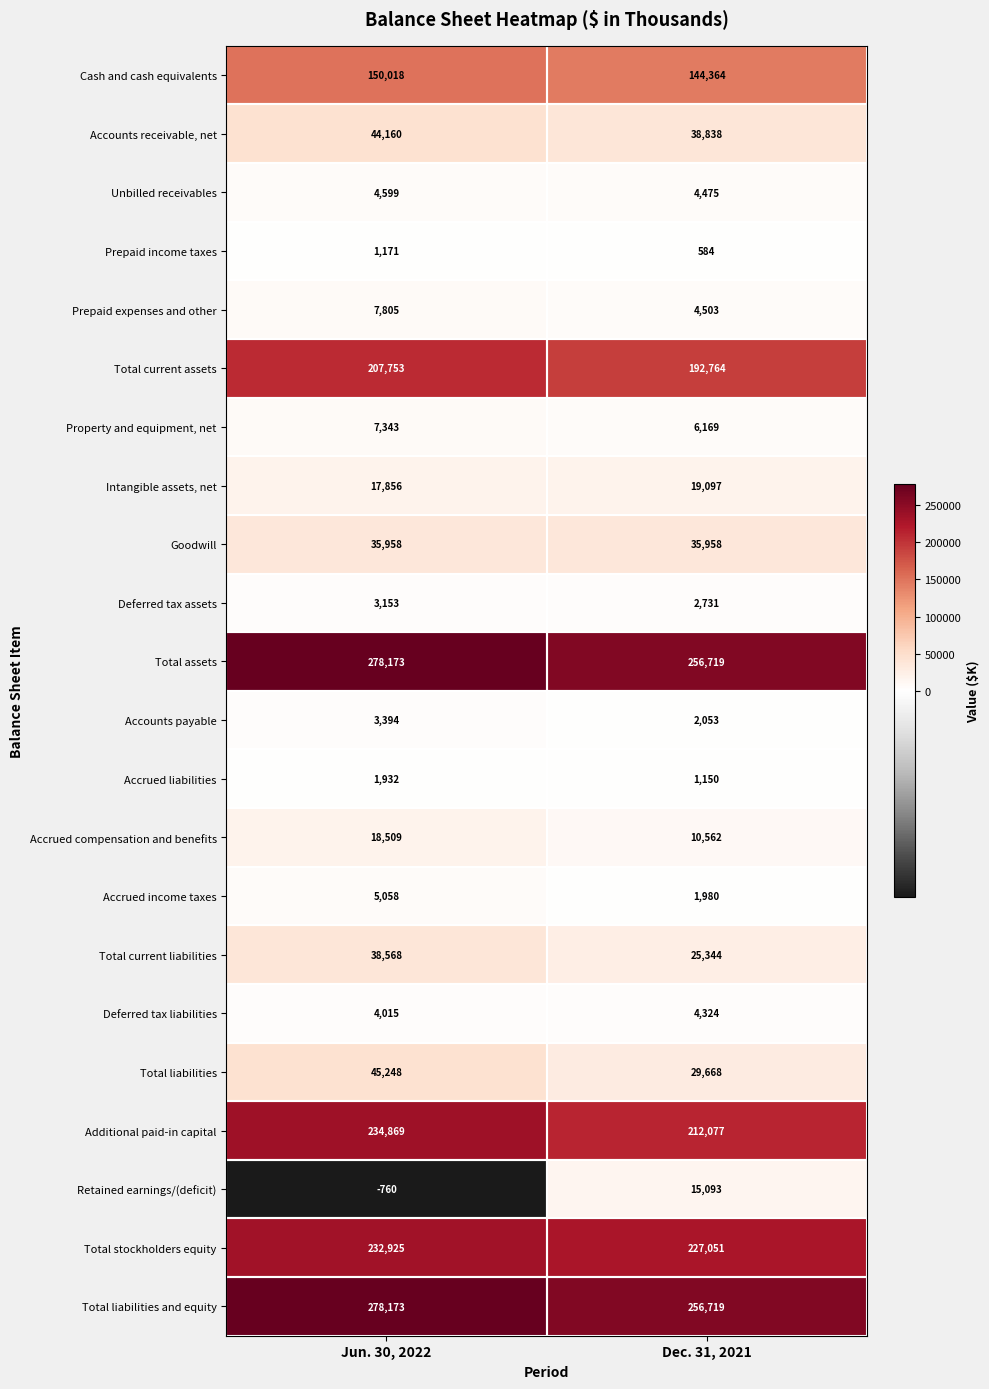

What is the sum of the Additional paid-in capital values at Dec. 31, 2021 and Jun. 30, 2022?

446946